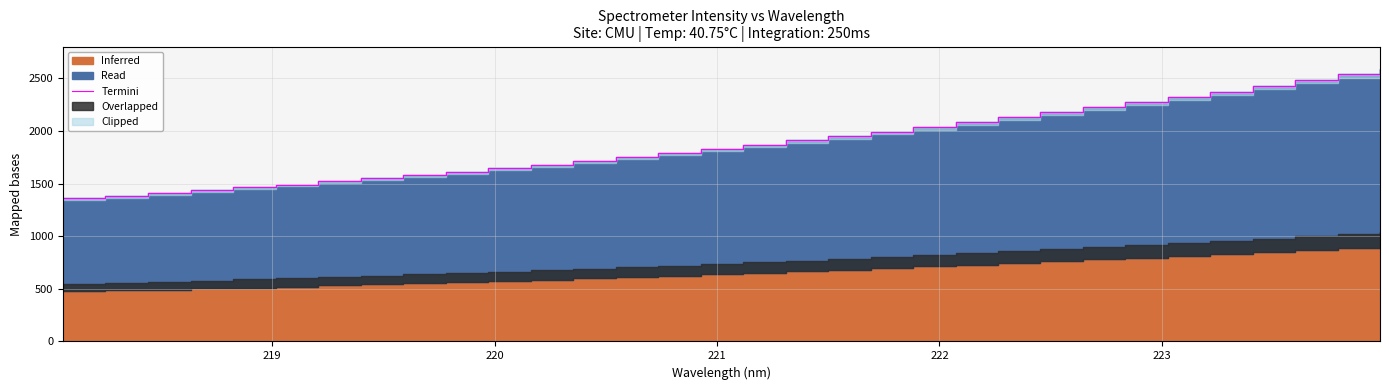

What is the average value?

1894.4